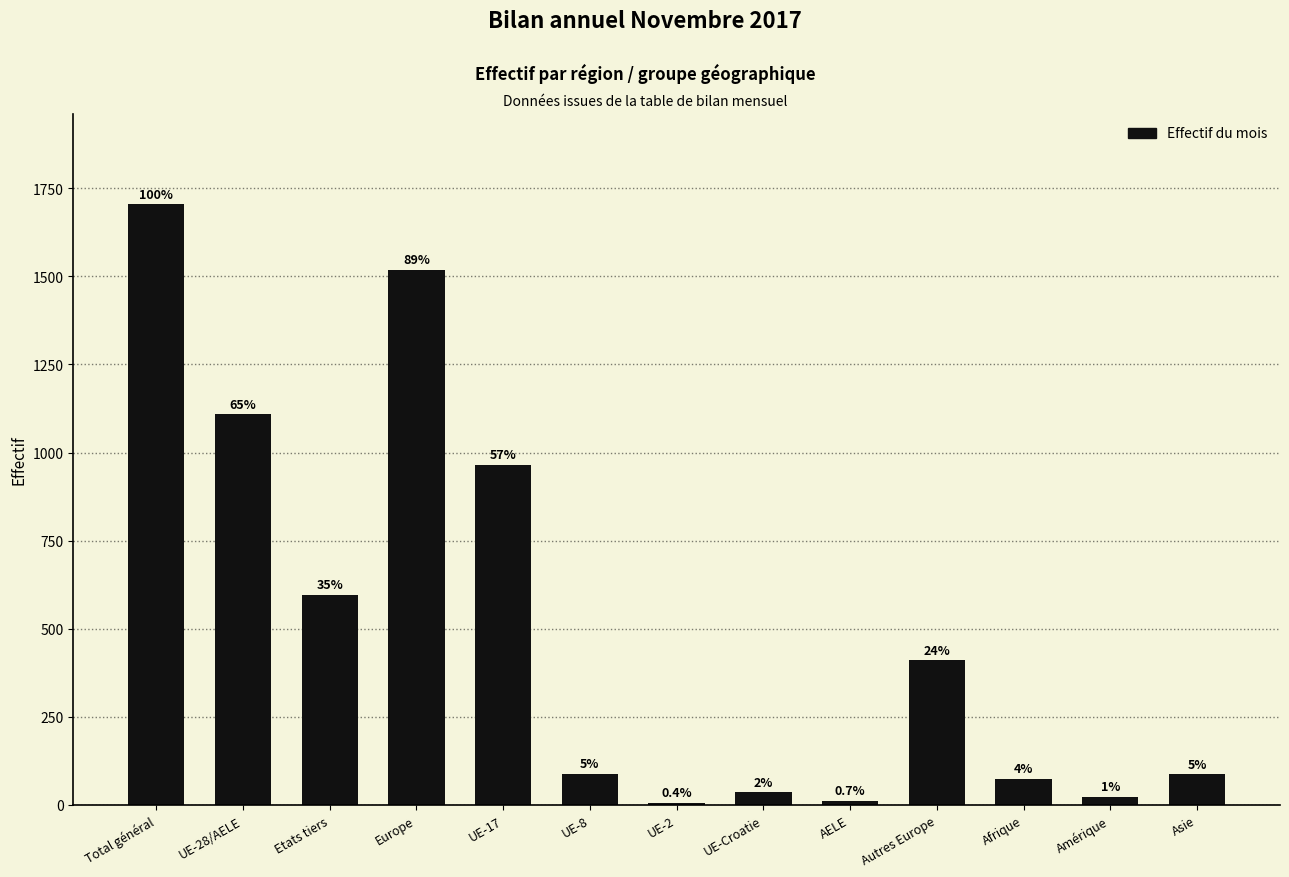

Reading right to left, list all the values displayed in this chart.

87	23	74	410	12	36	6	89	966	1519	596	1109	1705